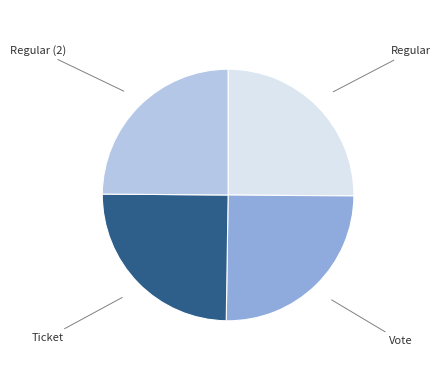

Is there a majority slice in this chart?

No